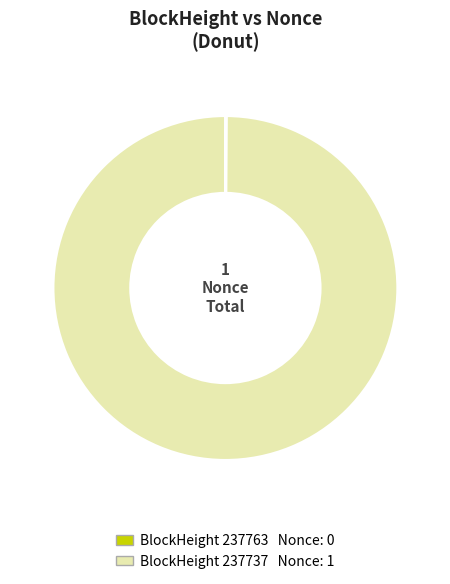

Is there any slice that represents more than half of the pie?

Yes